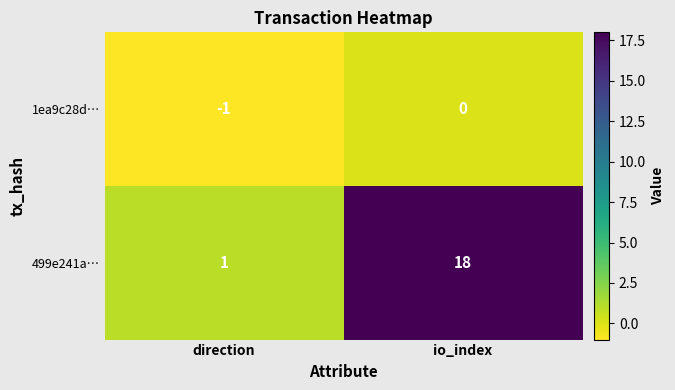

What is the average value of the 499e241a… series?

10